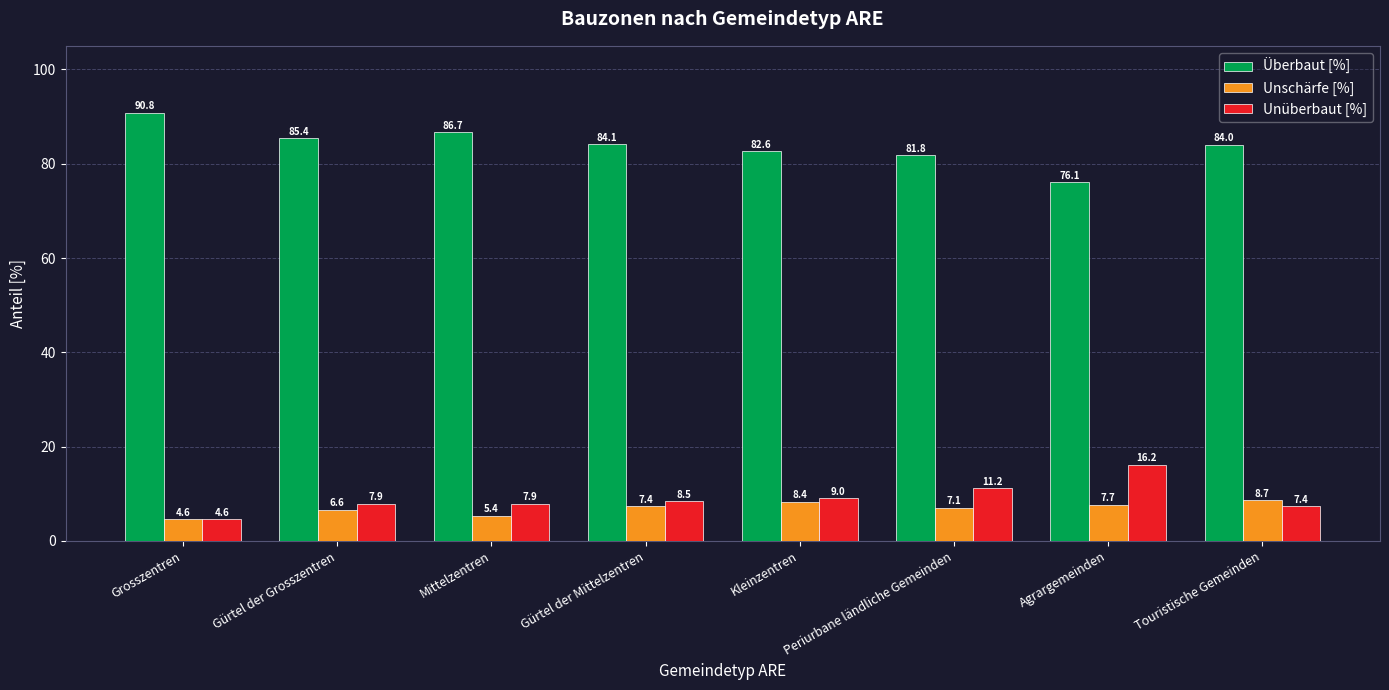

What is the value of the Unüberbaut [%] bar at the 4th from the left?

8.5